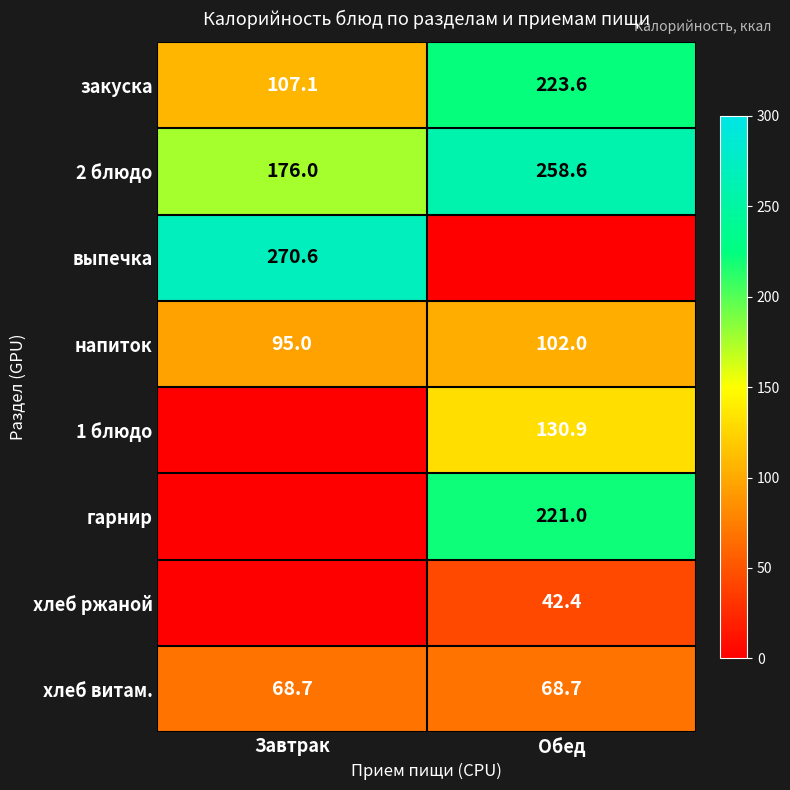

The выпечка series shows 123.9 at Завтрак. True or false?

False